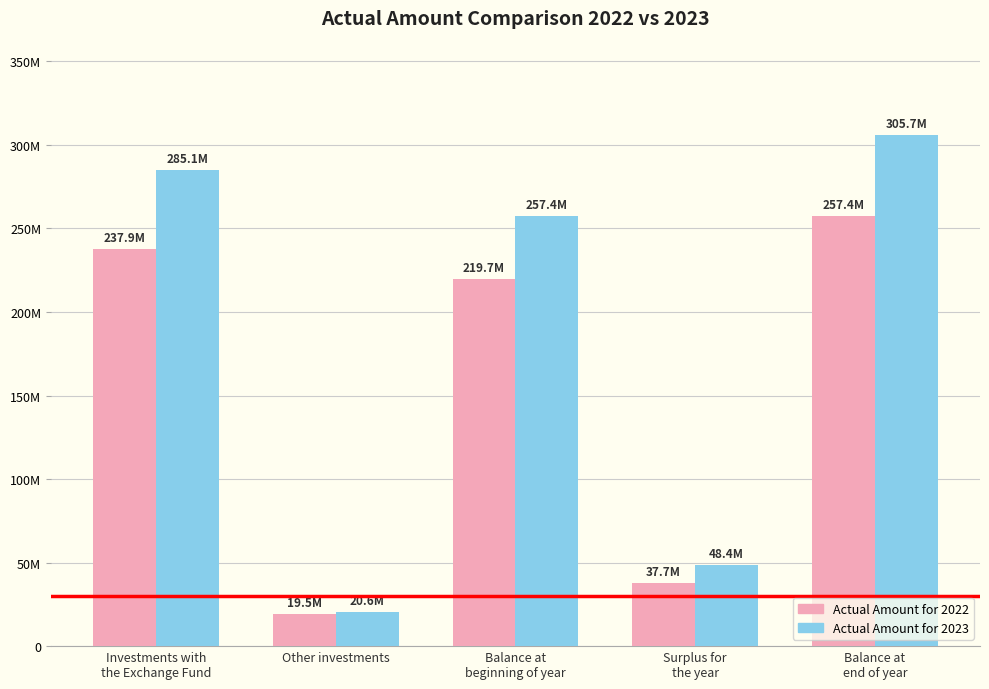

Read the Actual Amount for 2023 value at Investments with
the Exchange Fund, to the nearest 100.

285141600